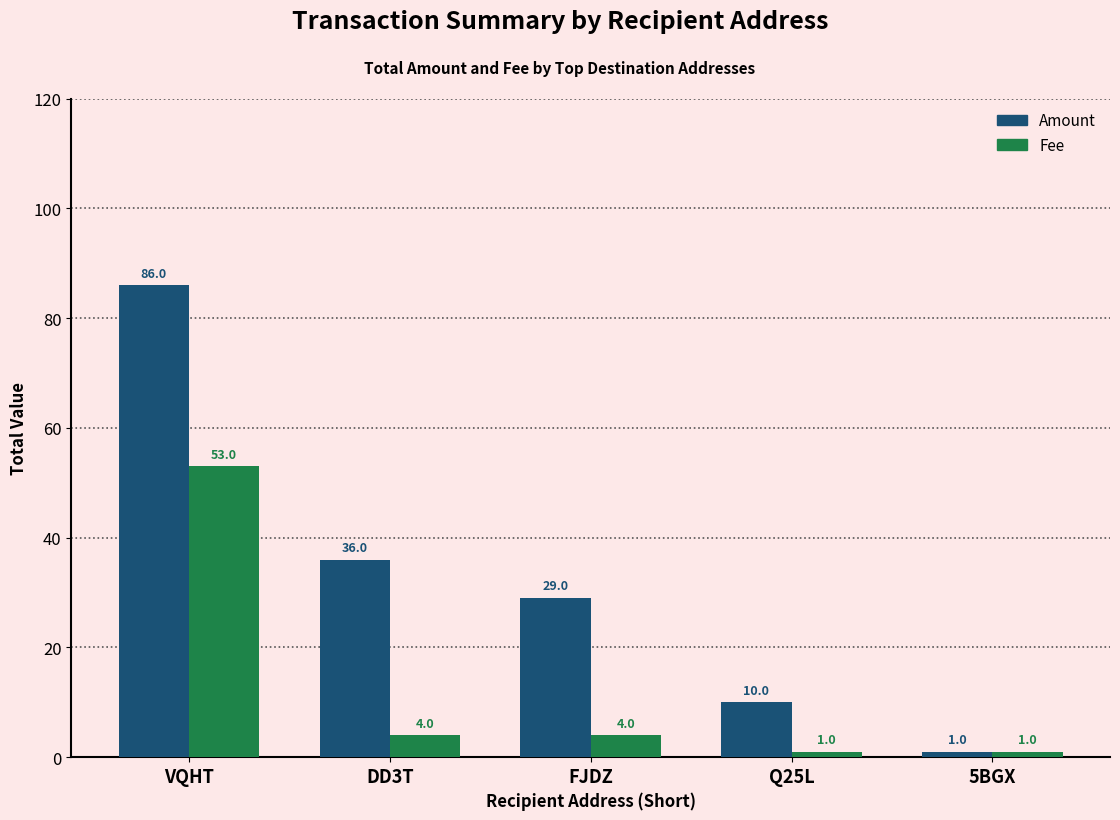

Where is Amount nearest to the value 43?

DD3T